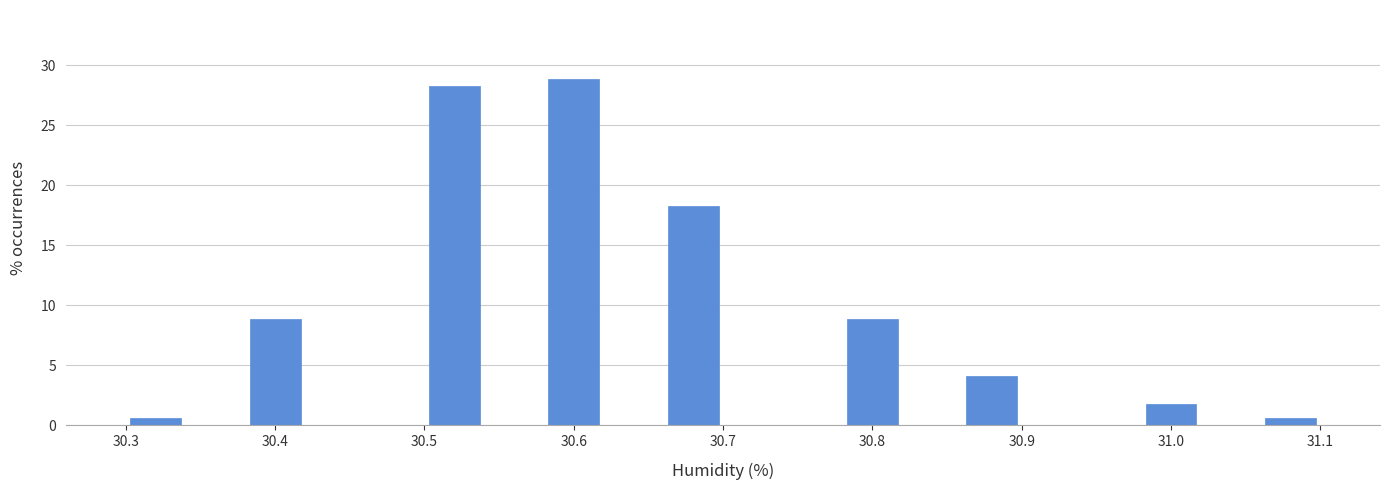

How tall is the bar that spans 30.98 to 31.02 on the x-axis? The values are not printed on the chart, so give them approximately, as read against the axis.

2.0